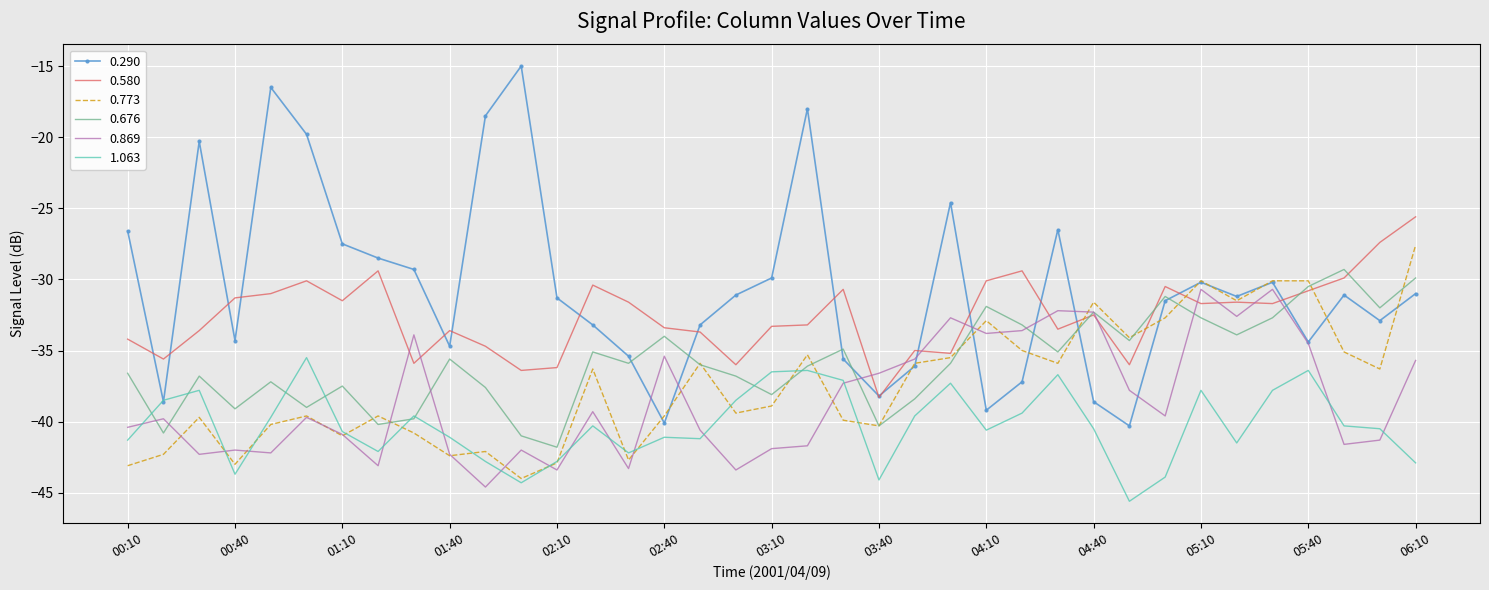

What are all the series names shown in the legend?

0.290, 0.580, 0.773, 0.676, 0.869, 1.063